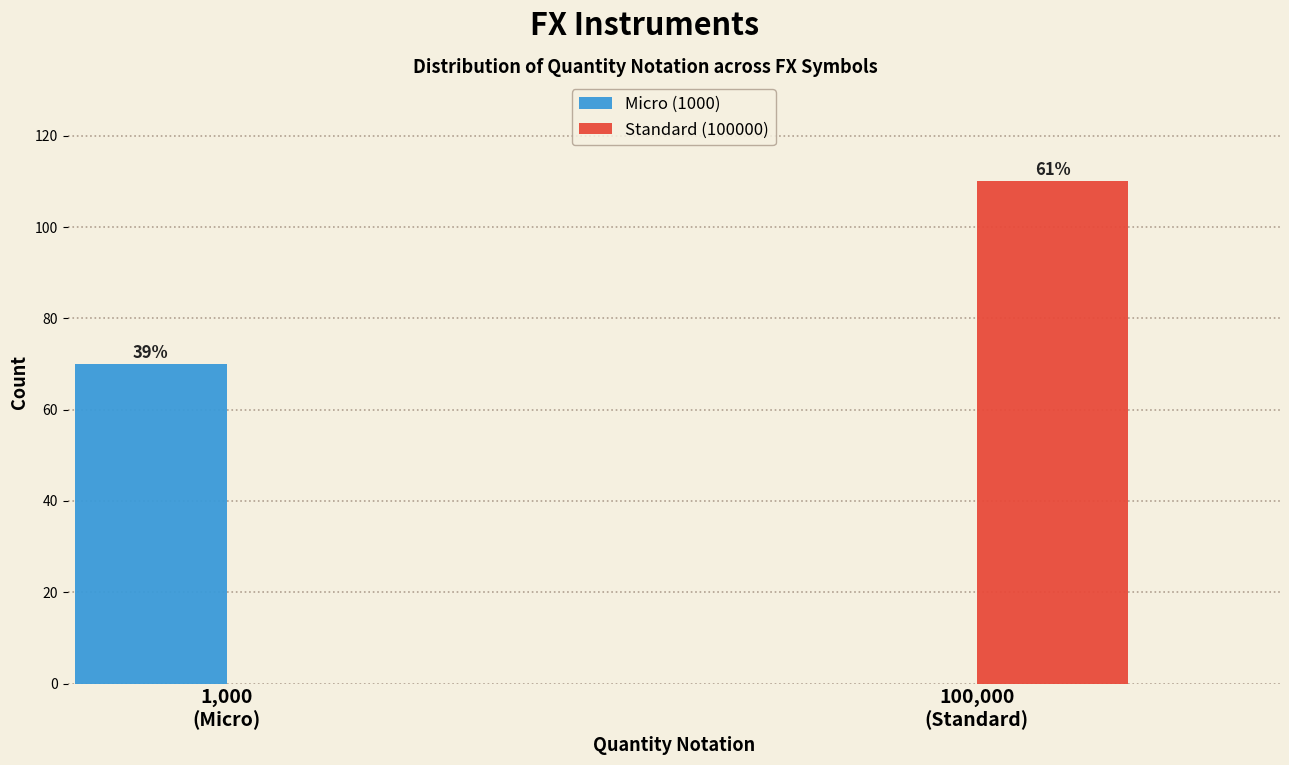

Are the bars horizontal?

No